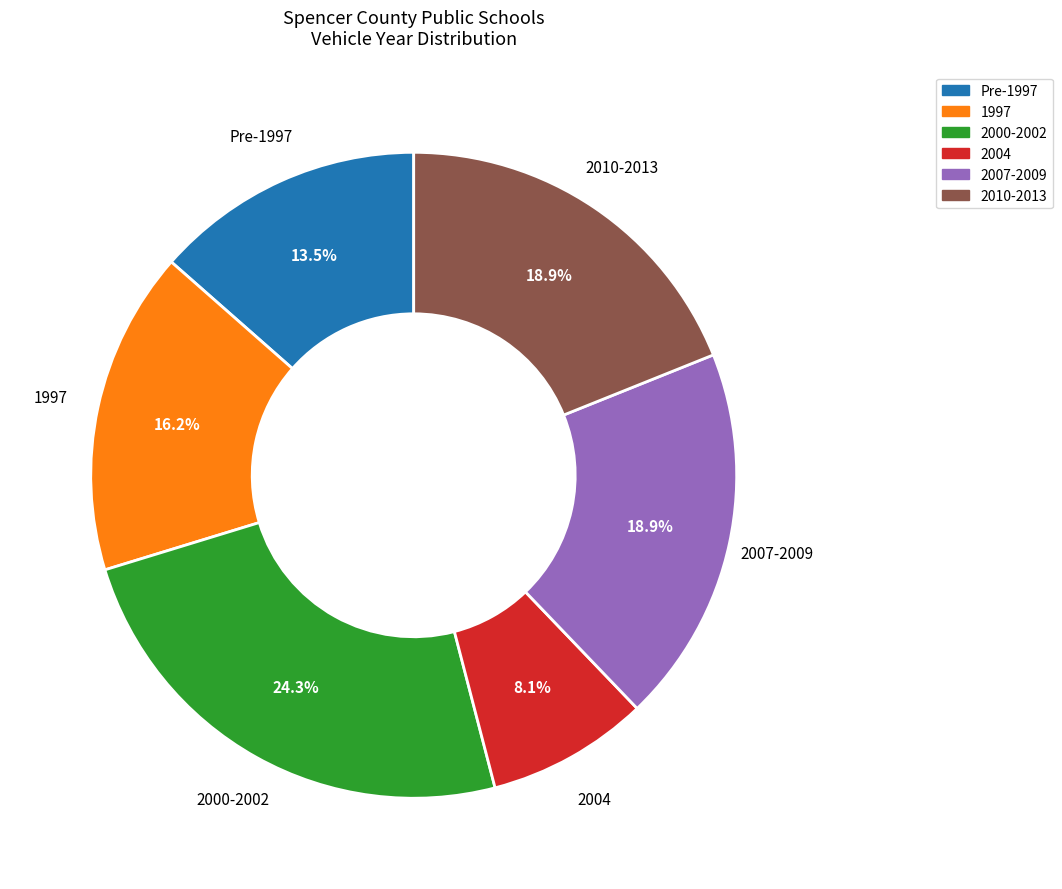

How many slices are in this pie chart?

6